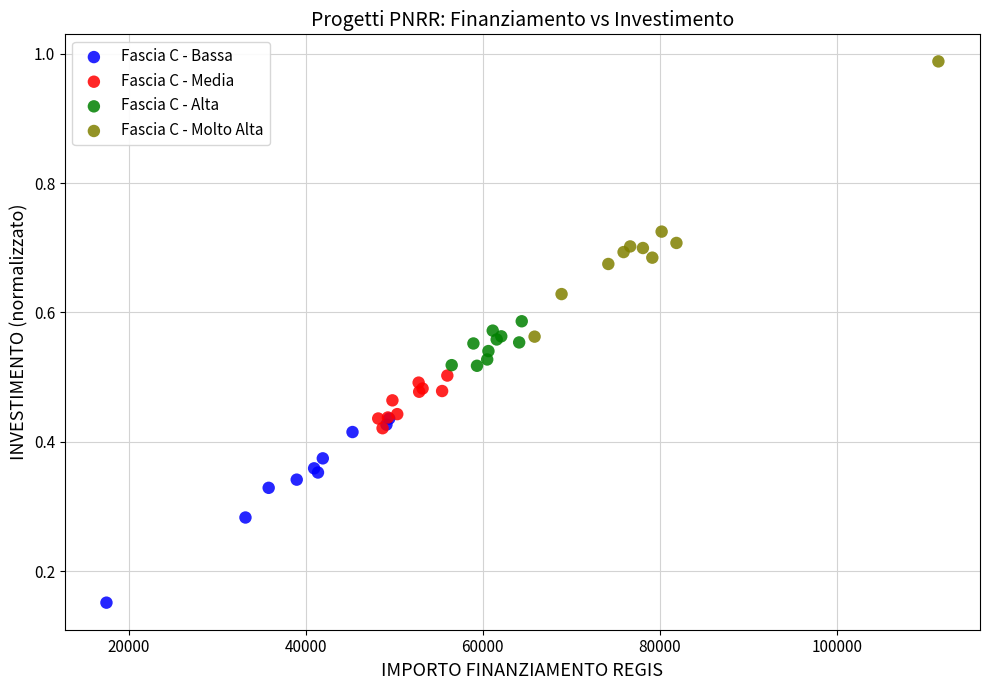

Which series contains the highest Y value?

Fascia C - Molto Alta